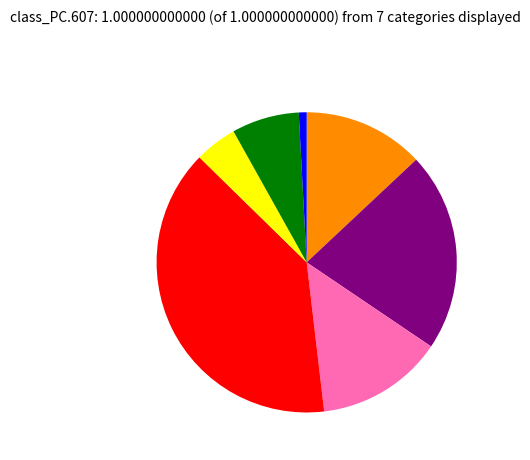

Is there any slice that represents more than half of the pie?

No